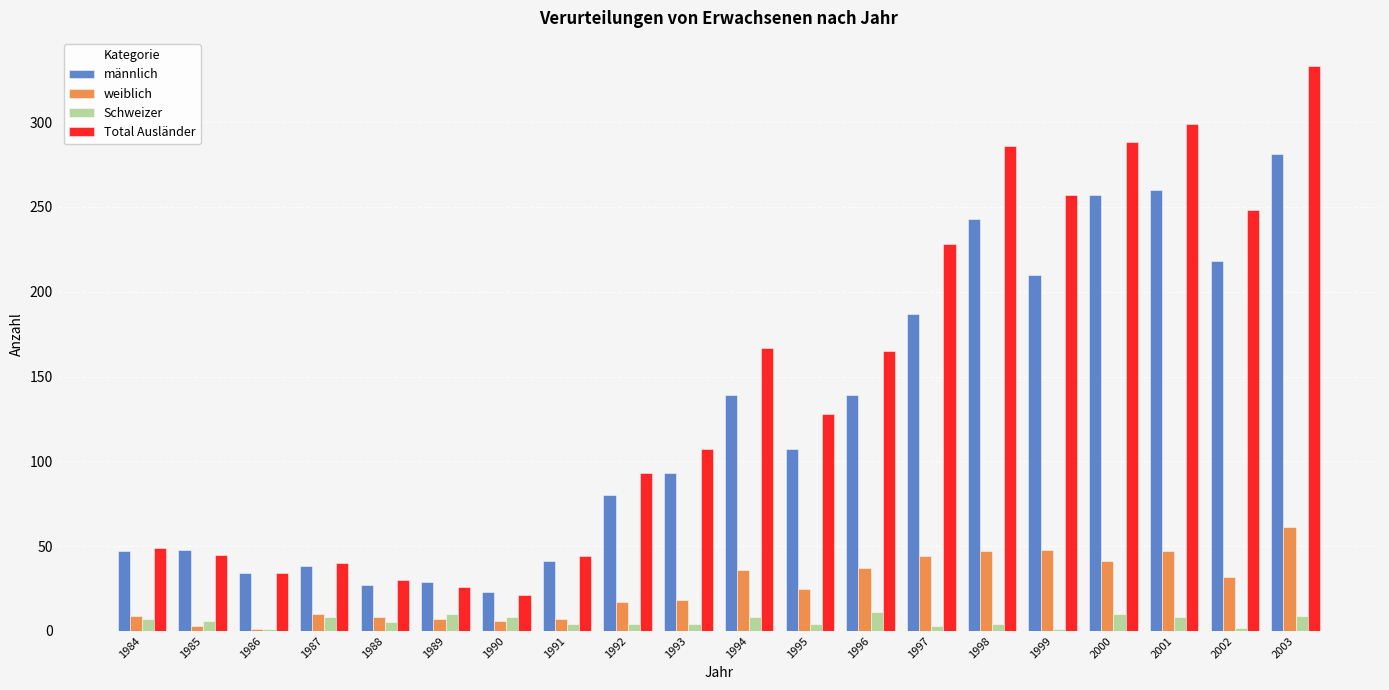

How many categories are shown in the chart?

20